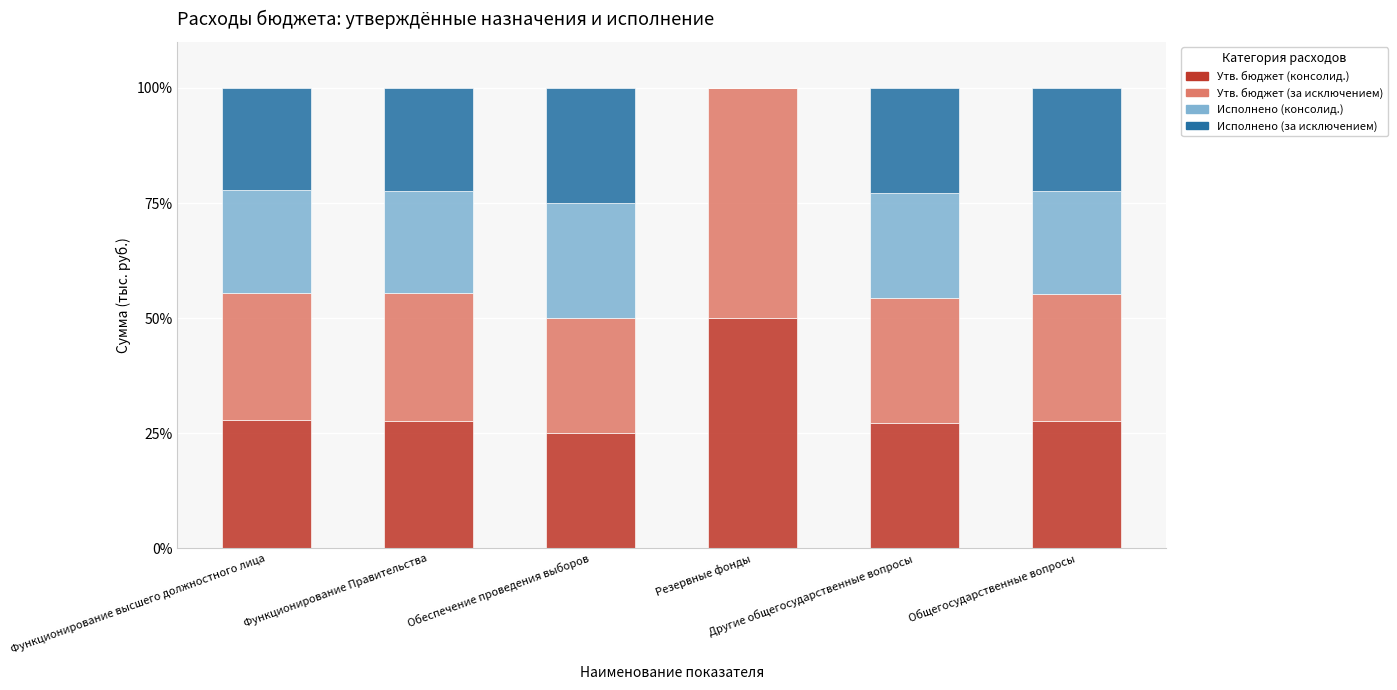

What is the maximum value for Утв. бюджет (консолид.)?

50.0